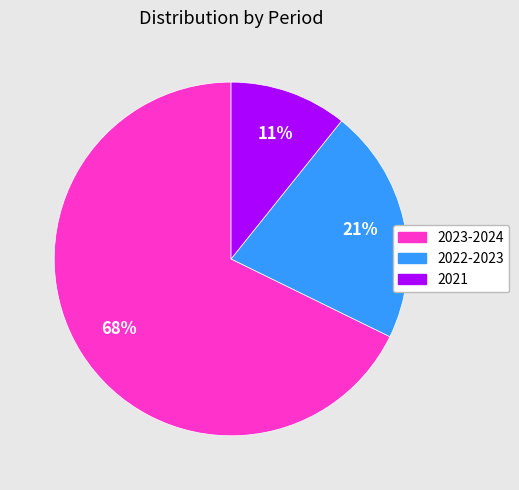

Is 2023-2024 the majority of the pie?

Yes